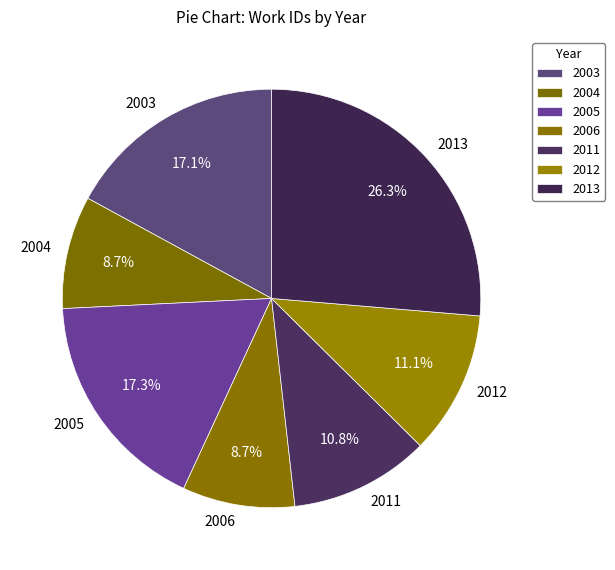

Which slice is the largest?

2013